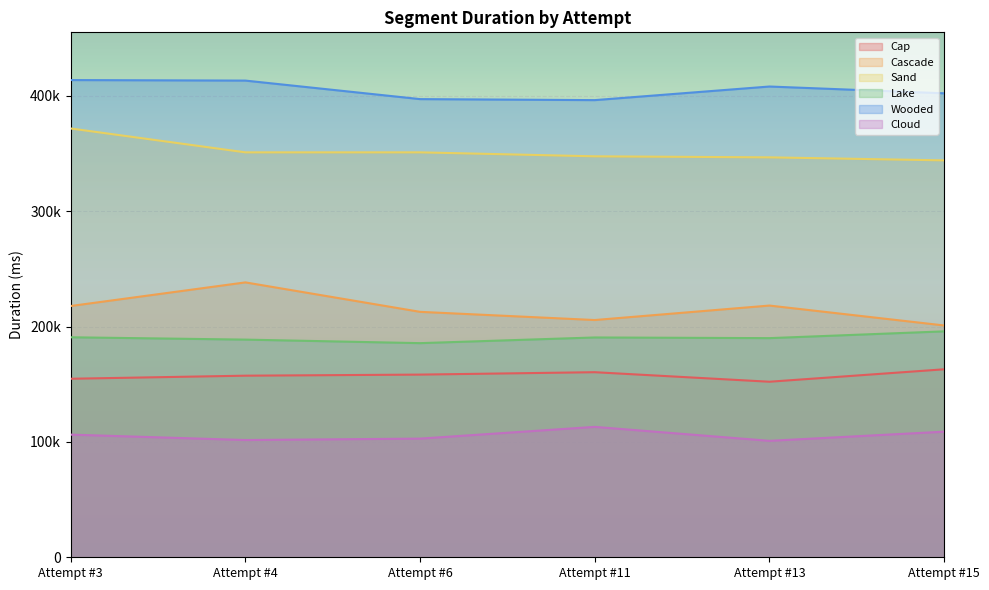

What is the difference between the Lake values at Attempt #4 and Attempt #3?

2029